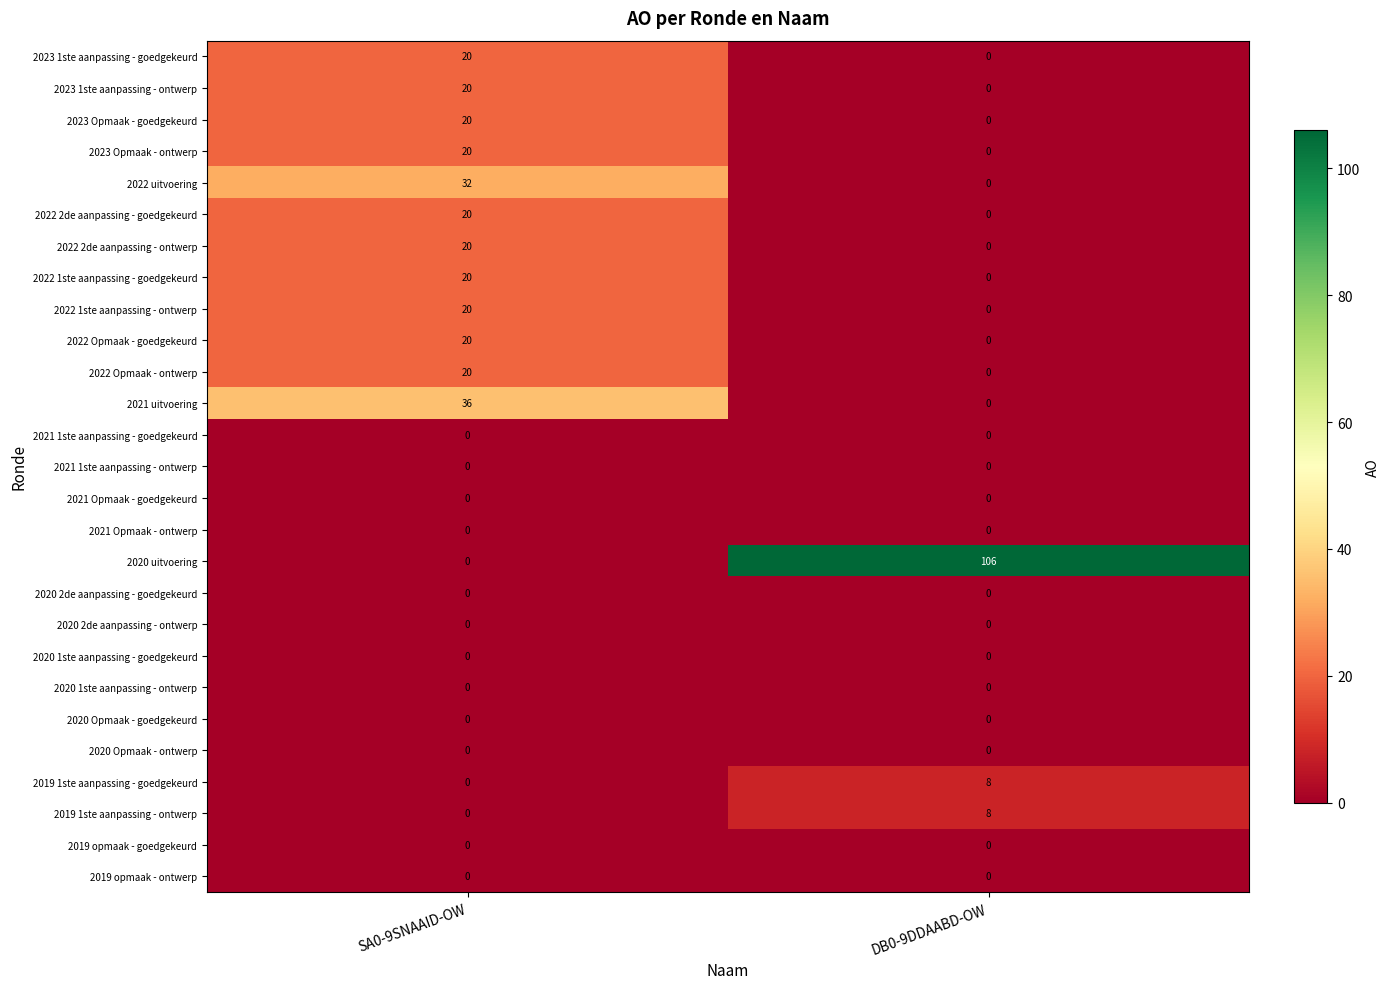

What is the greatest value displayed?

106